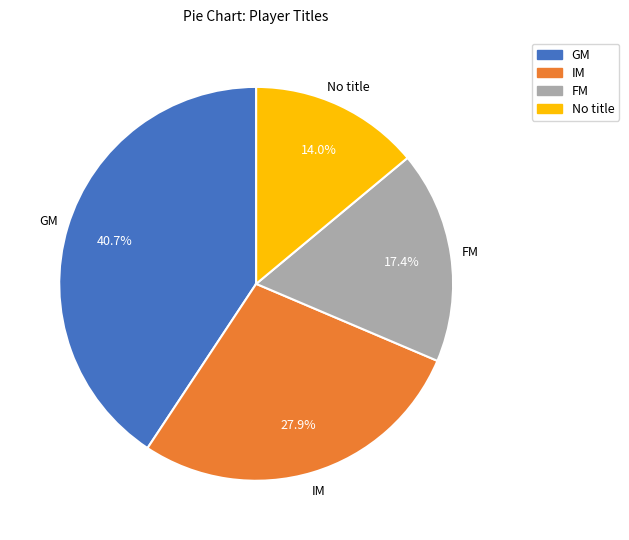

Which slice is the largest?

GM